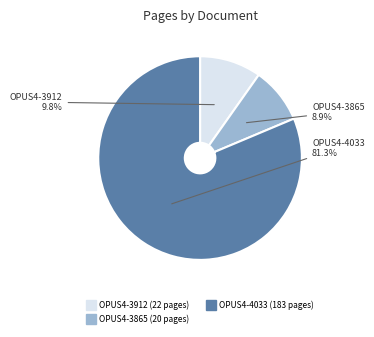

Is there any slice that represents more than half of the pie?

Yes